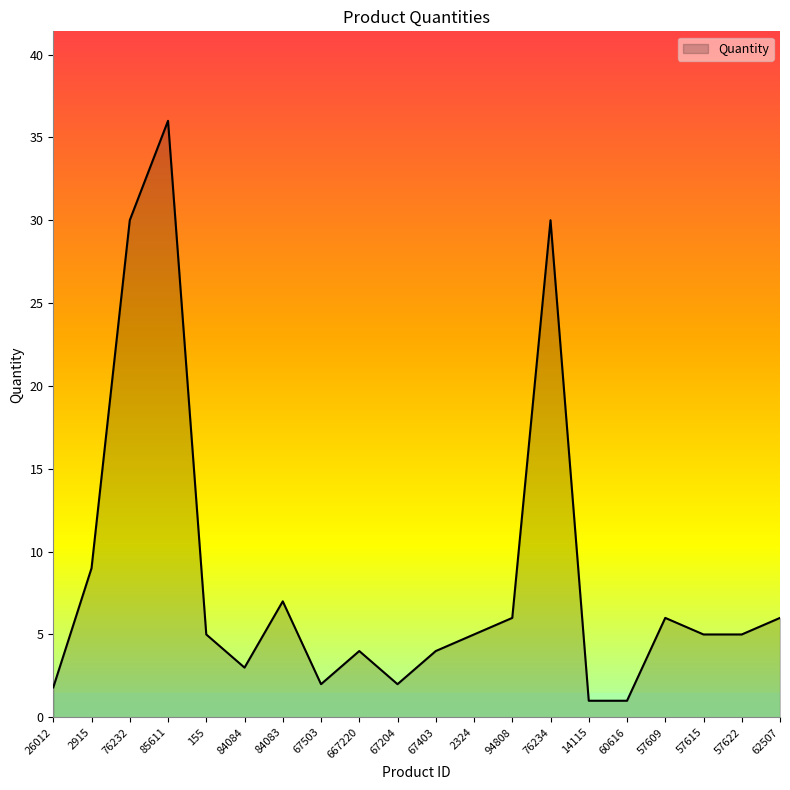

What is the change in value from 94808 to 57622?

-1.0